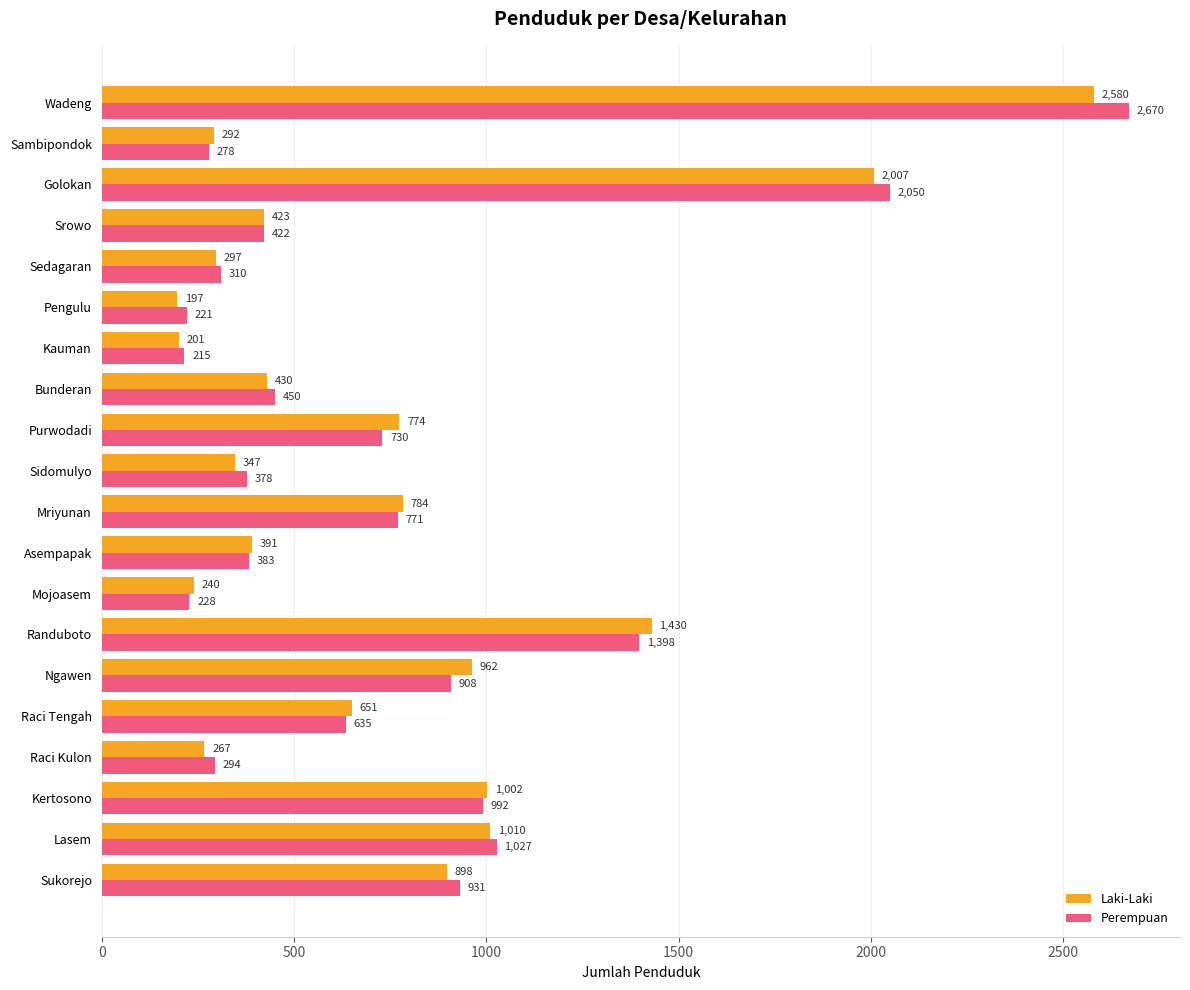

How many data points does each series have?

20